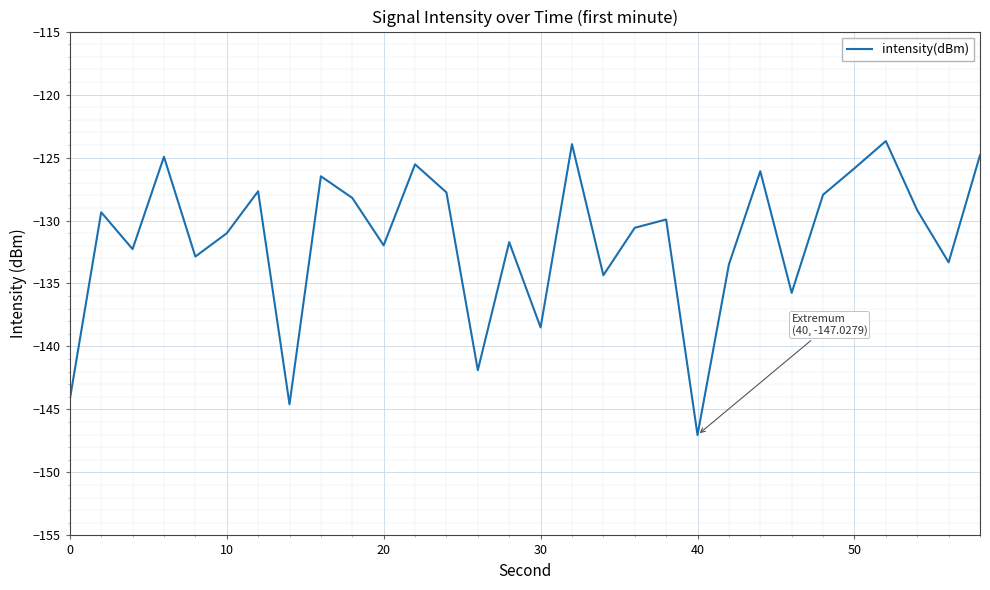

What is the difference between the maximum and minimum values?

23.3